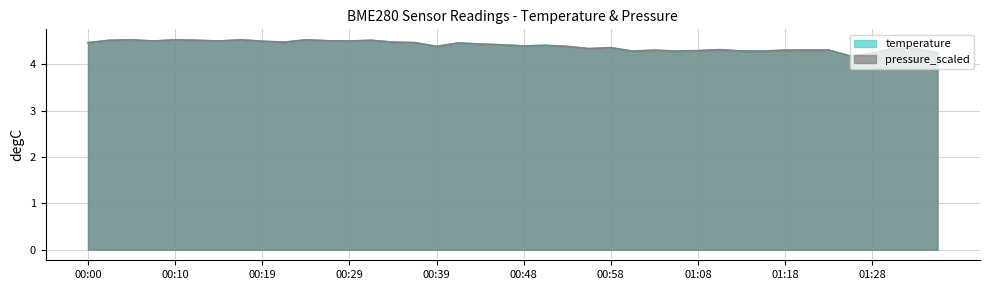

Which series has the largest range (max minus min)?

temperature